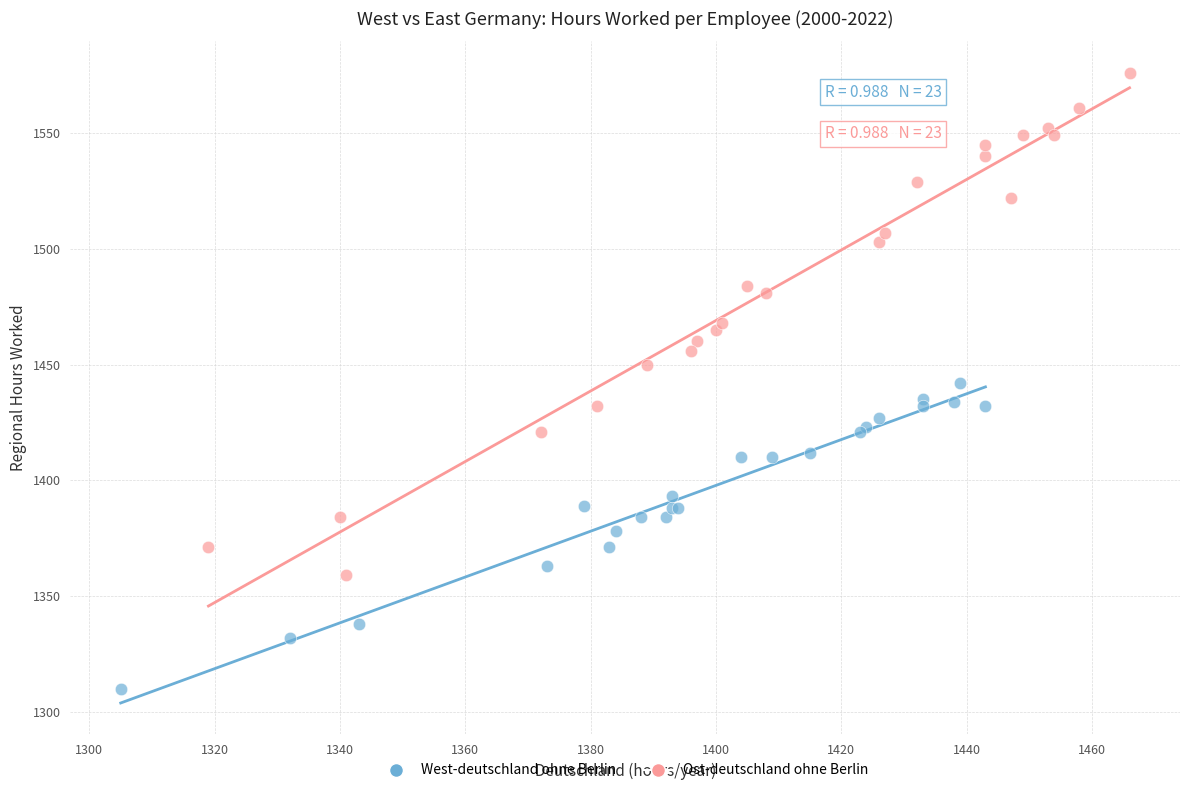

Which series has the largest Y range (max minus min)?

Ost-deutschland ohne Berlin